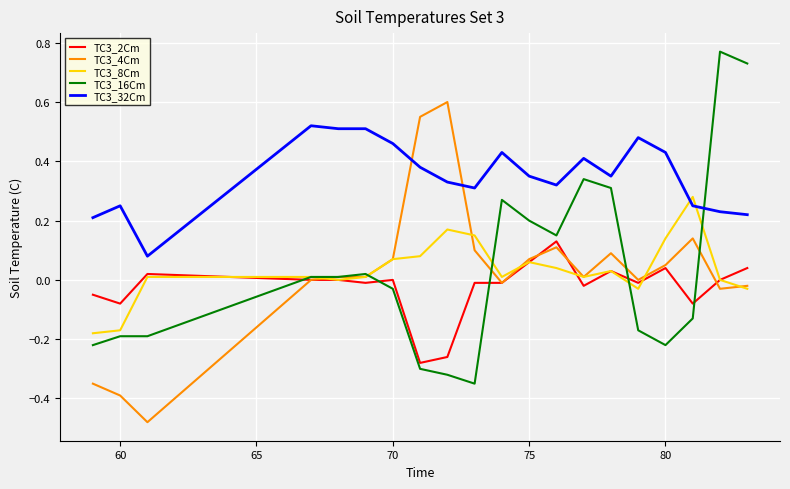

Which series has the largest total across all categories?

TC3_32Cm